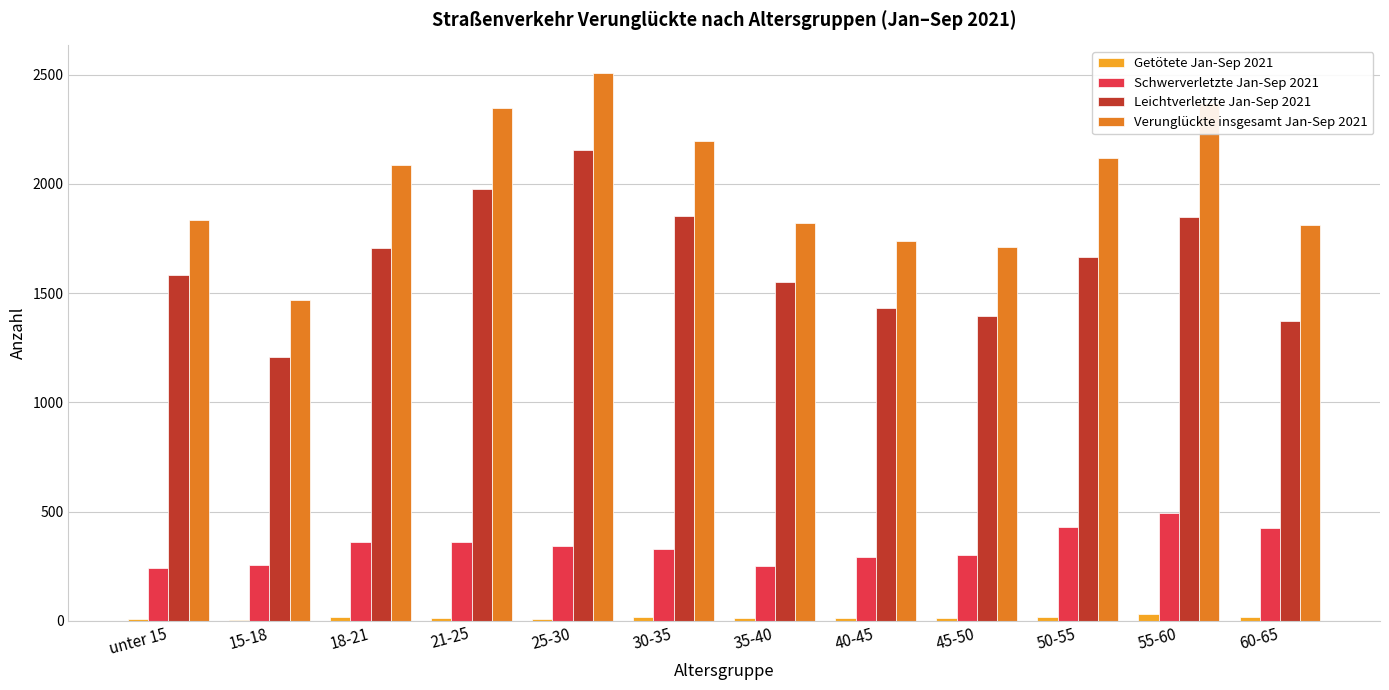

Is it true that Verunglückte insgesamt Jan-Sep 2021 equals 2912 at 35-40?

False